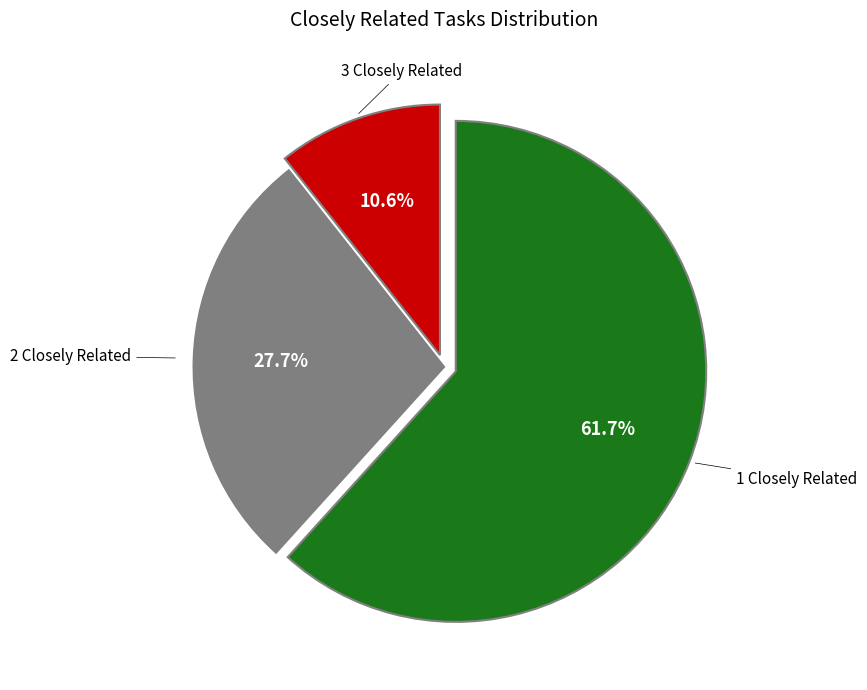

How many slices are in this pie chart?

3